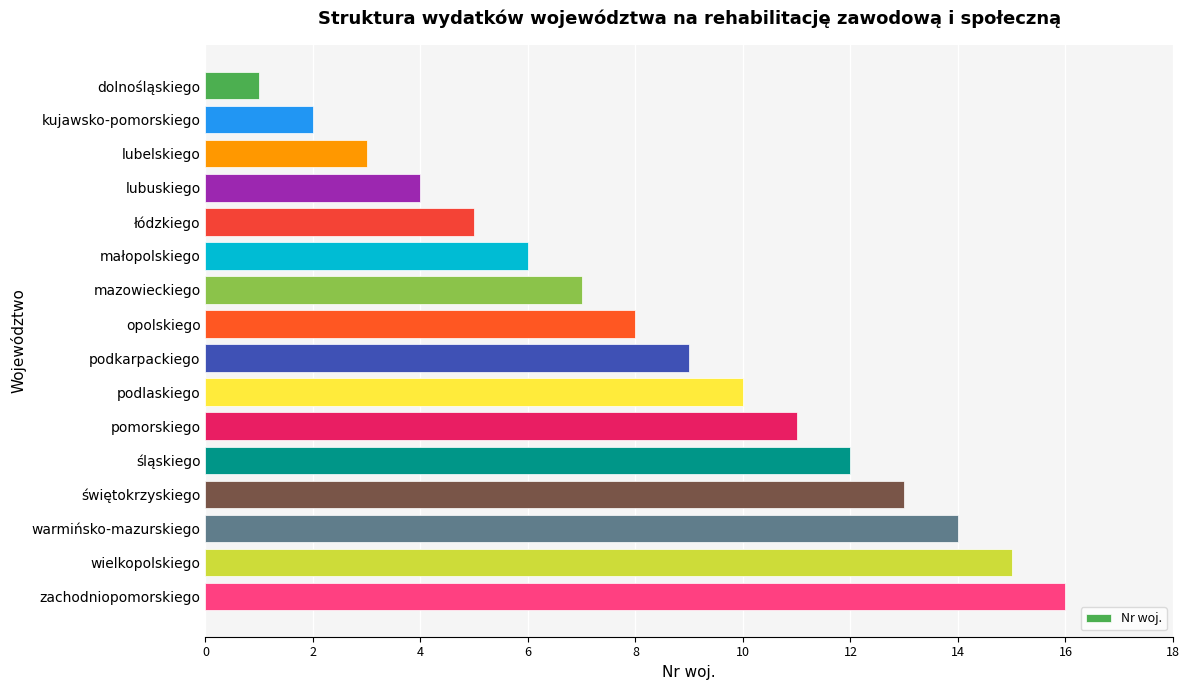

What position from the bottom is pomorskiego?

6